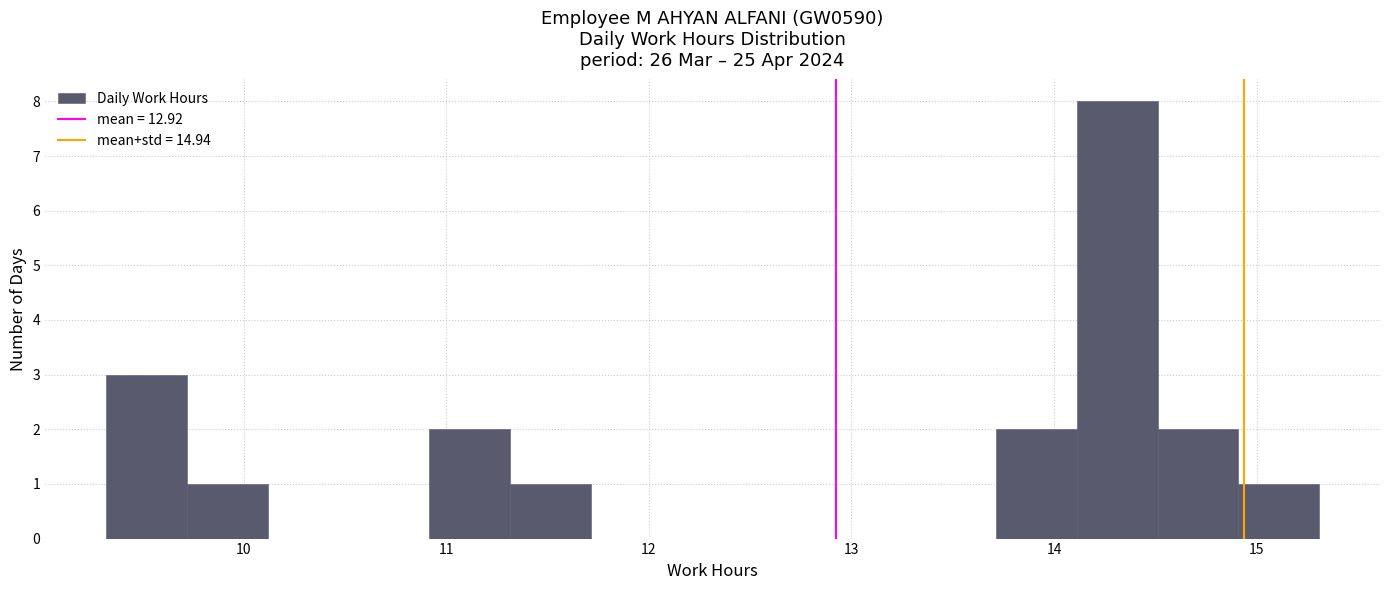

Read against the x-axis, roughly where is the centre of the tallest bar?

14.3